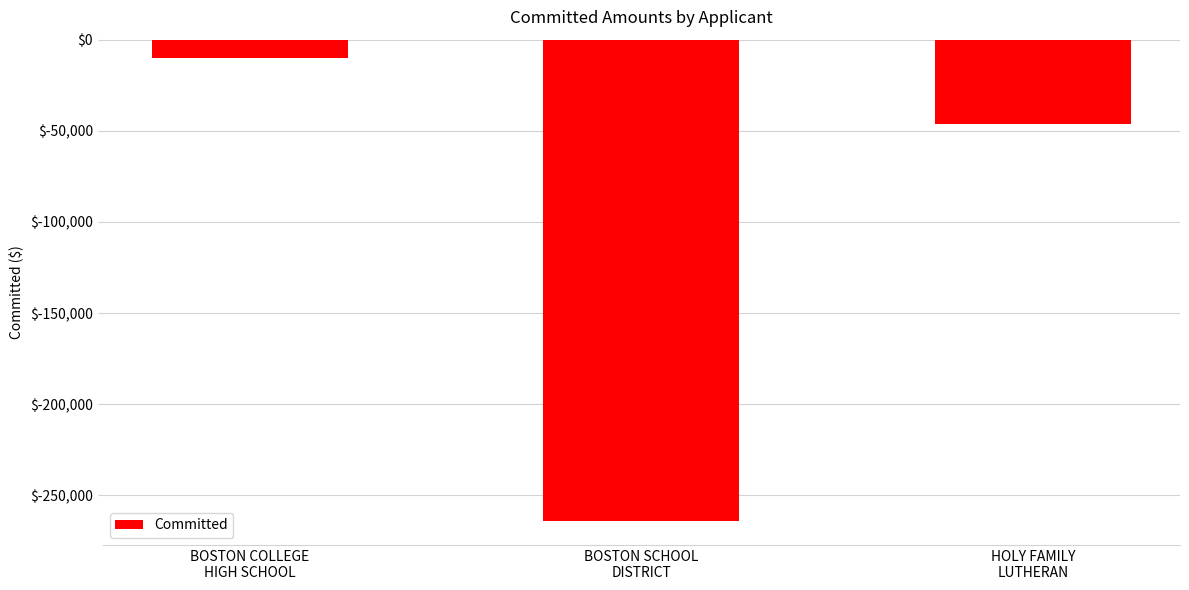

How many data points are less than -46292?

2